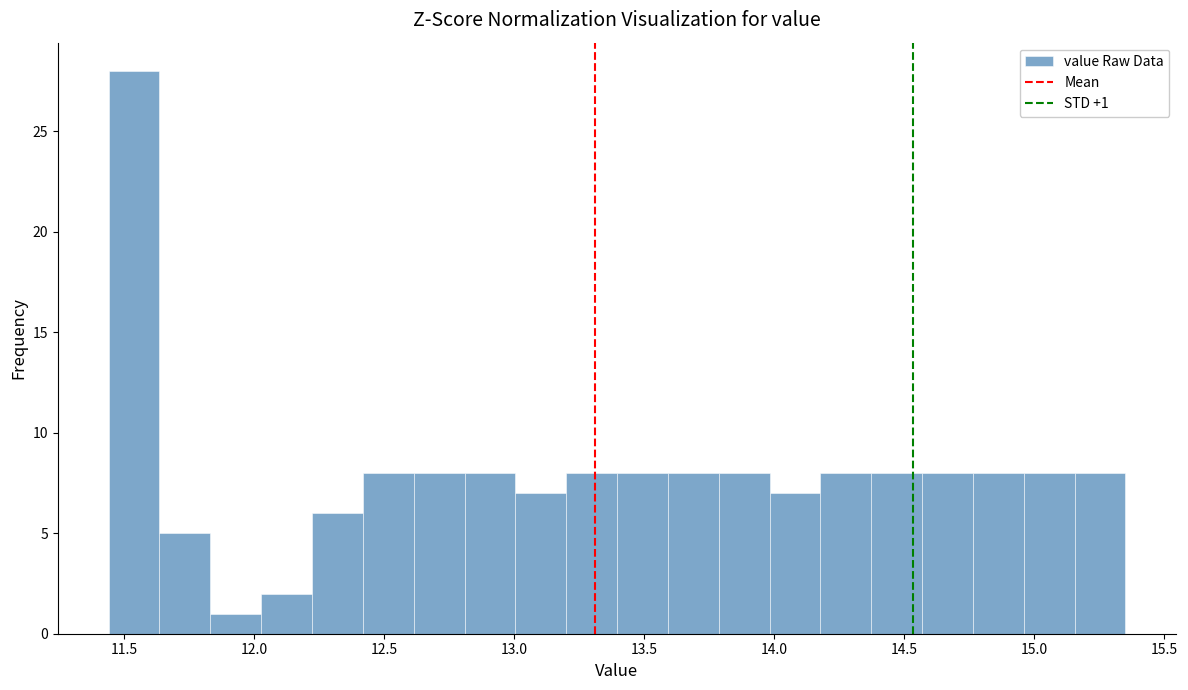

Around what value on the x-axis is the tallest bar? Give the approximate position of its centre, as read against the axis.

11.55